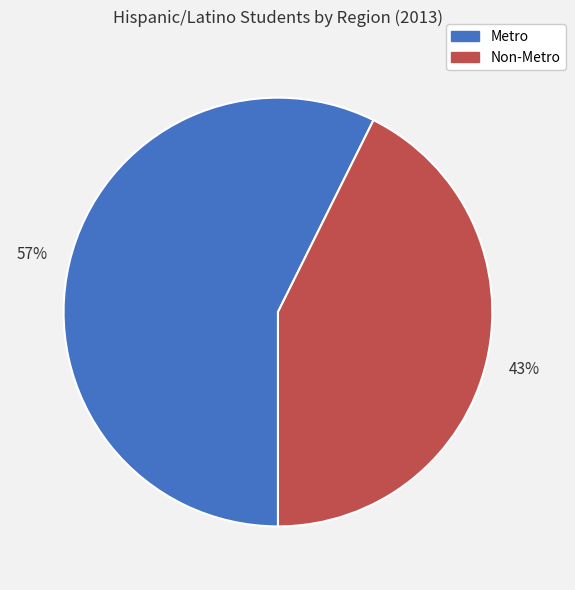

What is the smallest slice in the pie chart?

Non-Metro